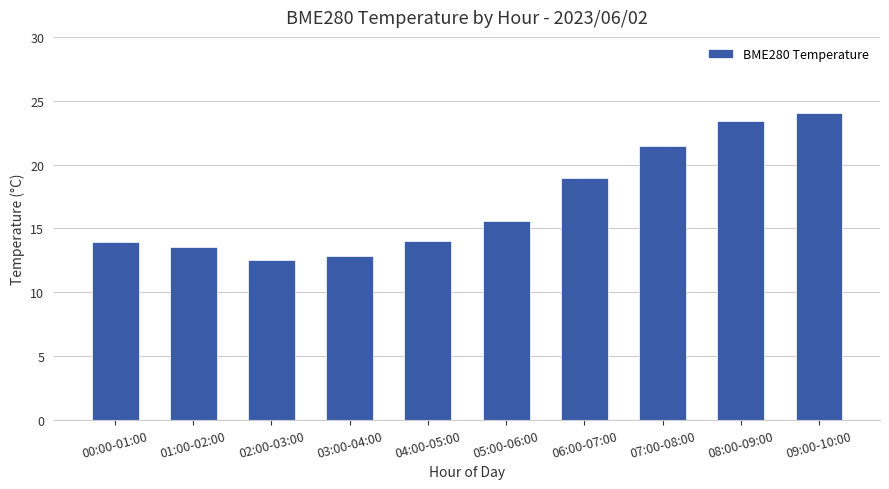

How many series are shown in this chart?

1